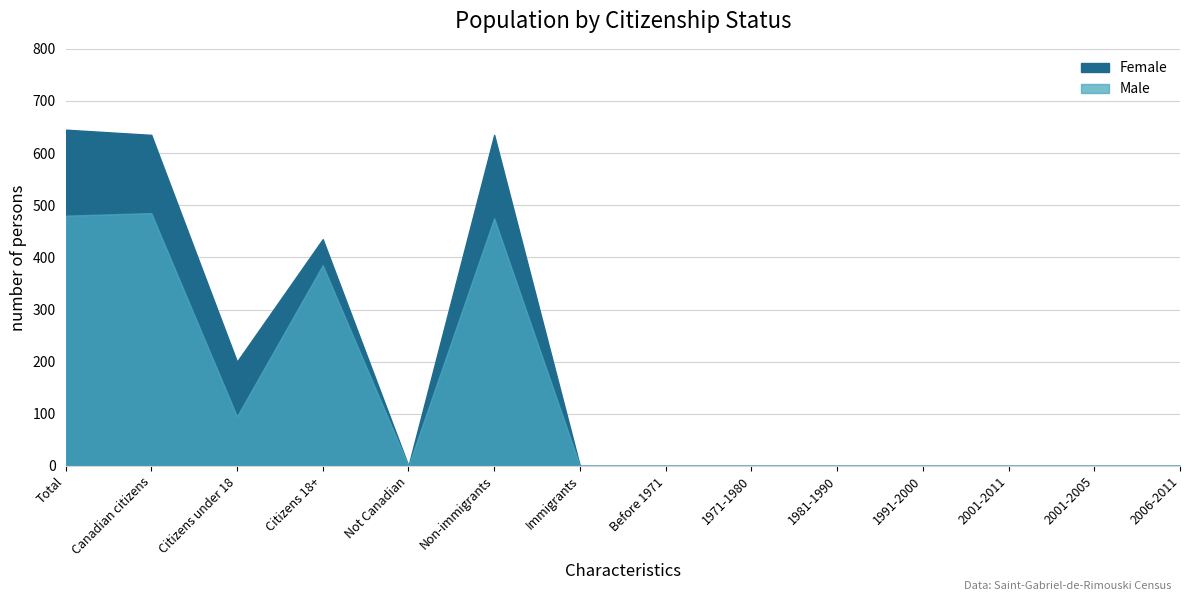

What is the sum of all Male values?

1920